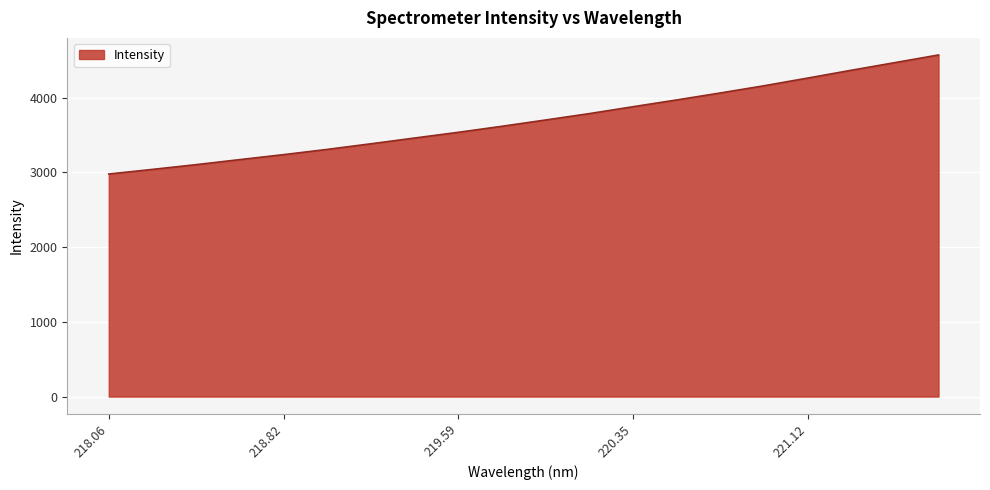

What is the minimum value shown in the chart?

2978.7